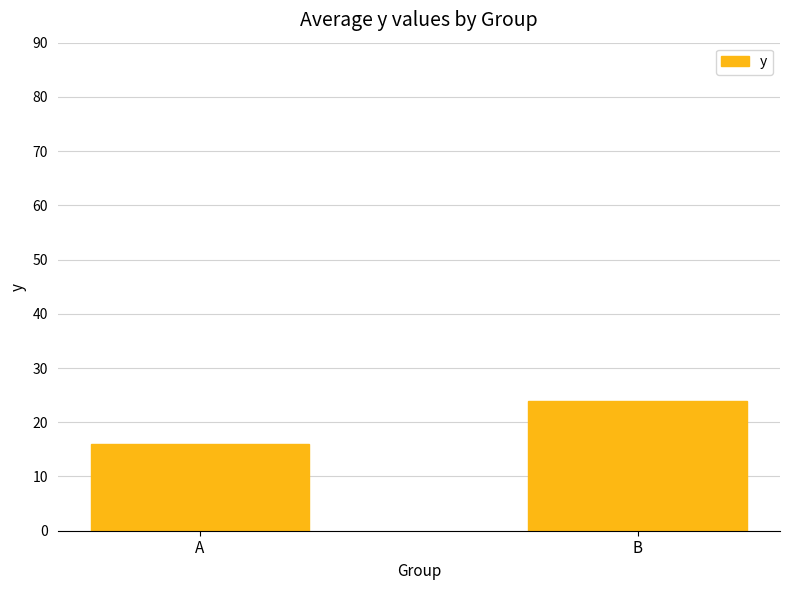

How many bars are there in total?

2